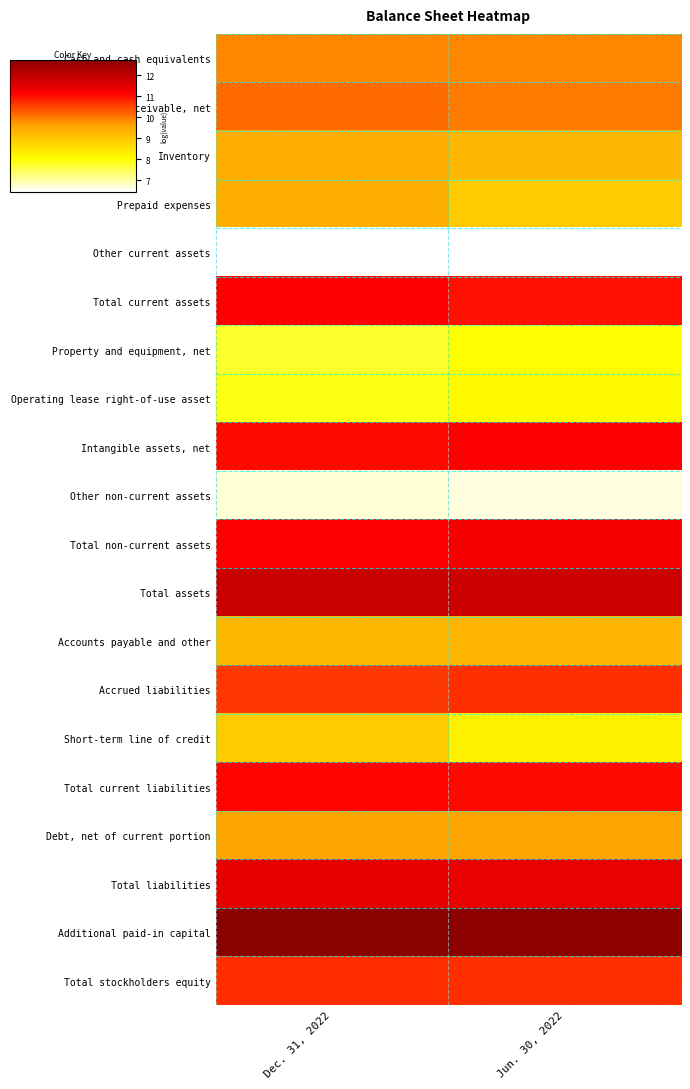

Reading left to right, list all the values displayed in this chart.

Cash and cash equivalents: Dec. 31, 2022=9.9	Jun. 30, 2022=9.9
Accounts receivable, net: Dec. 31, 2022=10.1	Jun. 30, 2022=10.0
Inventory: Dec. 31, 2022=9.5	Jun. 30, 2022=9.3
Prepaid expenses: Dec. 31, 2022=9.4	Jun. 30, 2022=8.9
Other current assets: Dec. 31, 2022=6.4	Jun. 30, 2022=6.5
Total current assets: Dec. 31, 2022=11.2	Jun. 30, 2022=11.0
Property and equipment, net: Dec. 31, 2022=7.8	Jun. 30, 2022=8.0
Operating lease right-of-use asset: Dec. 31, 2022=7.9	Jun. 30, 2022=8.1
Intangible assets, net: Dec. 31, 2022=11.1	Jun. 30, 2022=11.2
Other non-current assets: Dec. 31, 2022=6.7	Jun. 30, 2022=6.6
Total non-current assets: Dec. 31, 2022=11.2	Jun. 30, 2022=11.3
Total assets: Dec. 31, 2022=11.9	Jun. 30, 2022=11.8
Accounts payable and other: Dec. 31, 2022=9.3	Jun. 30, 2022=9.3
Accrued liabilities: Dec. 31, 2022=10.6	Jun. 30, 2022=10.7
Short-term line of credit: Dec. 31, 2022=8.9	Jun. 30, 2022=8.2
Total current liabilities: Dec. 31, 2022=11.1	Jun. 30, 2022=11.1
Debt, net of current portion: Dec. 31, 2022=9.6	Jun. 30, 2022=9.6
Total liabilities: Dec. 31, 2022=11.5	Jun. 30, 2022=11.4
Additional paid-in capital: Dec. 31, 2022=12.7	Jun. 30, 2022=12.7
Total stockholders equity: Dec. 31, 2022=10.7	Jun. 30, 2022=10.7